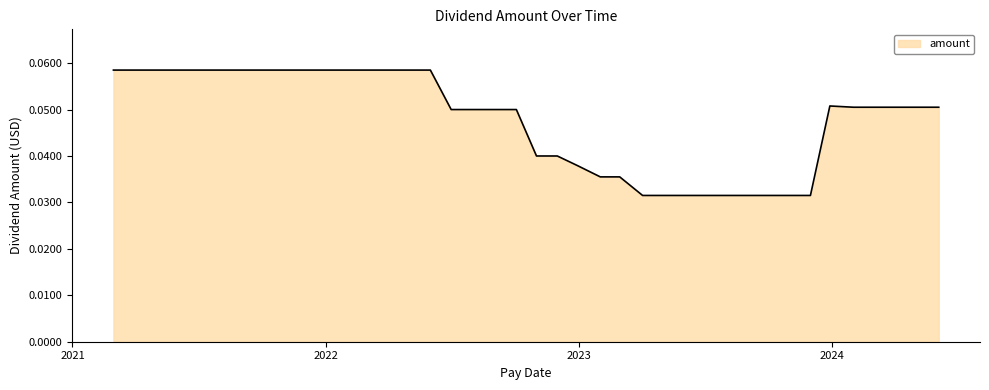

Reading left to right, list all the values displayed in this chart.

0.1	0.1	0.1	0.1	0.1	0.1	0.0	0.0	0.0	0.0	0.0	0.0	0.0	0.0	0.0	0.0	0.0	0.0	0.0	0.0	0.1	0.1	0.1	0.1	0.1	0.1	0.1	0.1	0.1	0.1	0.1	0.1	0.1	0.1	0.1	0.1	0.1	0.1	0.1	0.1